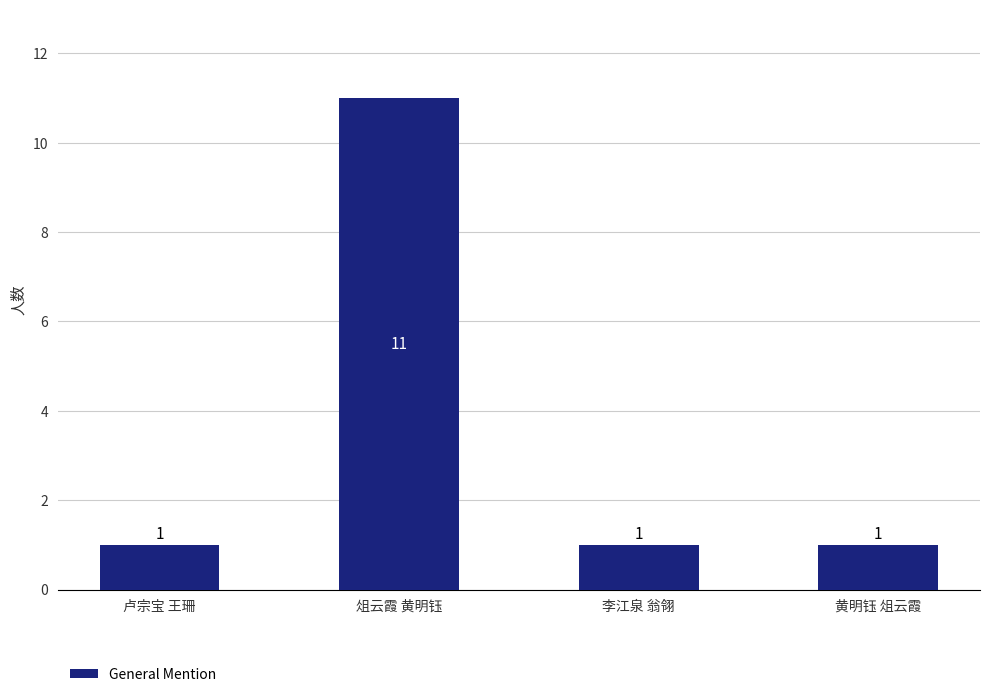

Which has a higher value, 俎云霞 黄明钰 or 黄明钰 俎云霞?

俎云霞 黄明钰